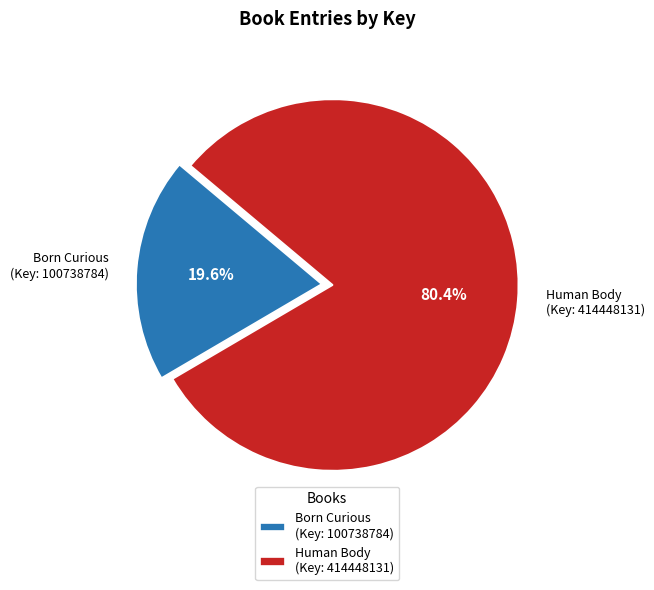

Which slice is the largest?

Human Body (Key: 414448131)